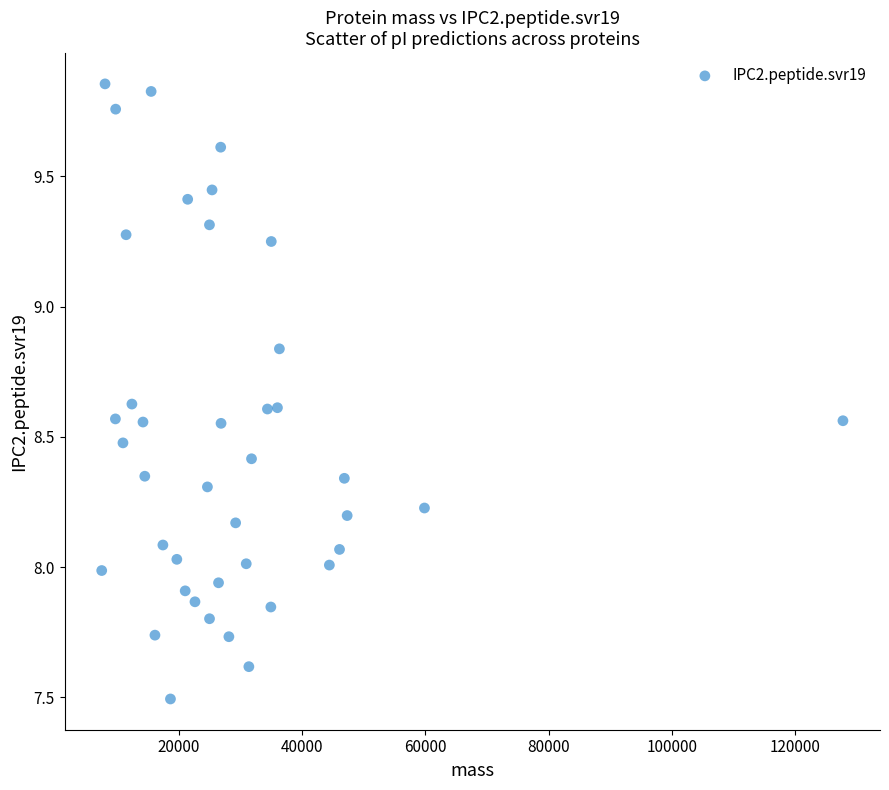

What is the range of Y values (max minus min)?

2.4